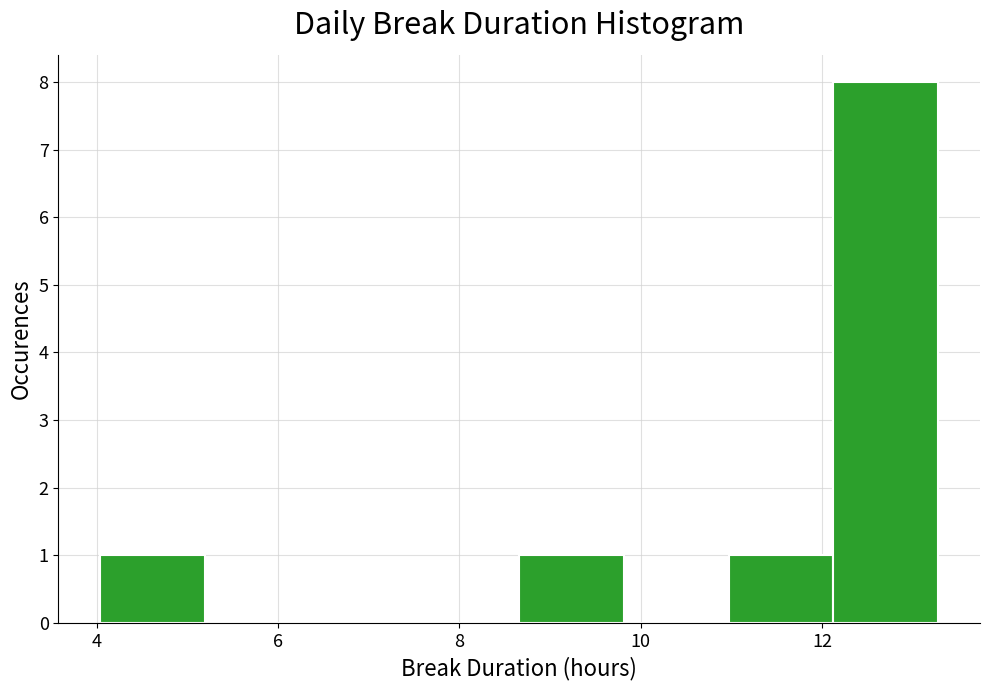

Reading left to right, list every bar in this chart as the range it spans on the x-axis followed by its height. Neither the bar edges nor the heights are printed on the chart, so give them approximately, as read against the axes.

4.0 to 5.2: 1
5.2 to 6.4: 0
6.4 to 7.6: 0
7.6 to 8.6: 0
8.6 to 9.8: 1
9.8 to 11.0: 0
11.0 to 12.2: 1
12.2 to 13.2: 8